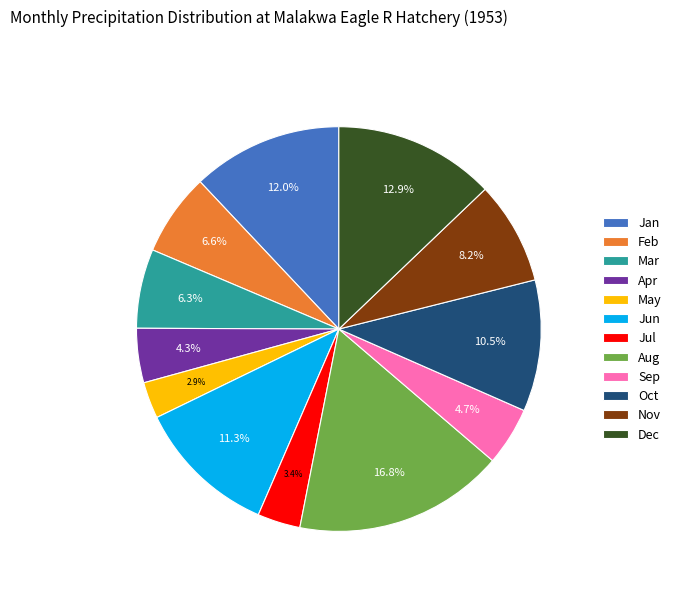

Which slice is the smallest?

May